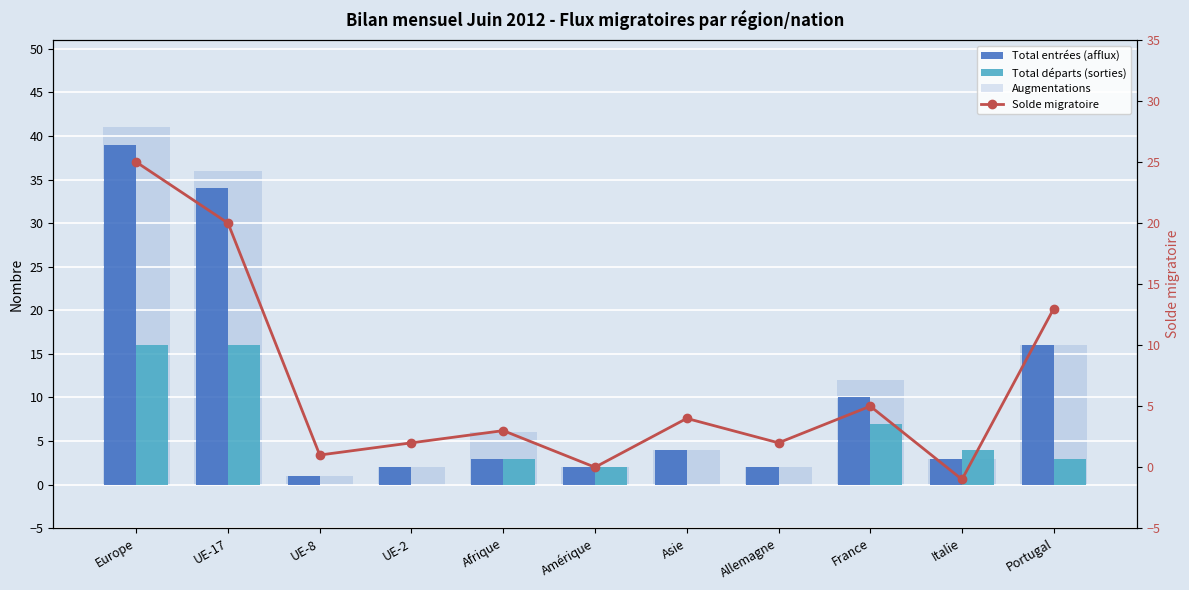

The value of Total départs (sorties) at France is 11. True or false?

False